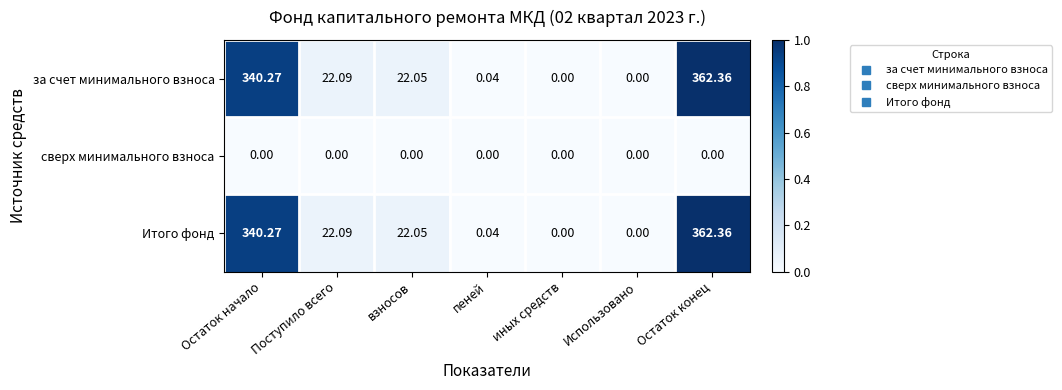

Which category has the highest value in the за счет минимального взноса series?

Остаток конец